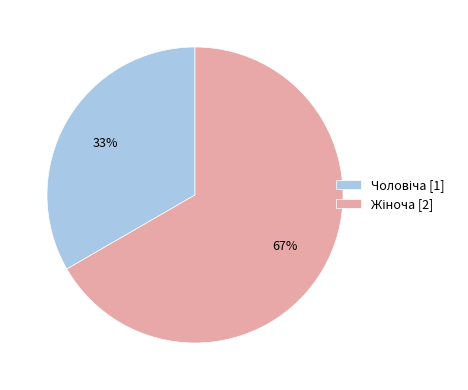

Is there any slice that represents more than half of the pie?

Yes